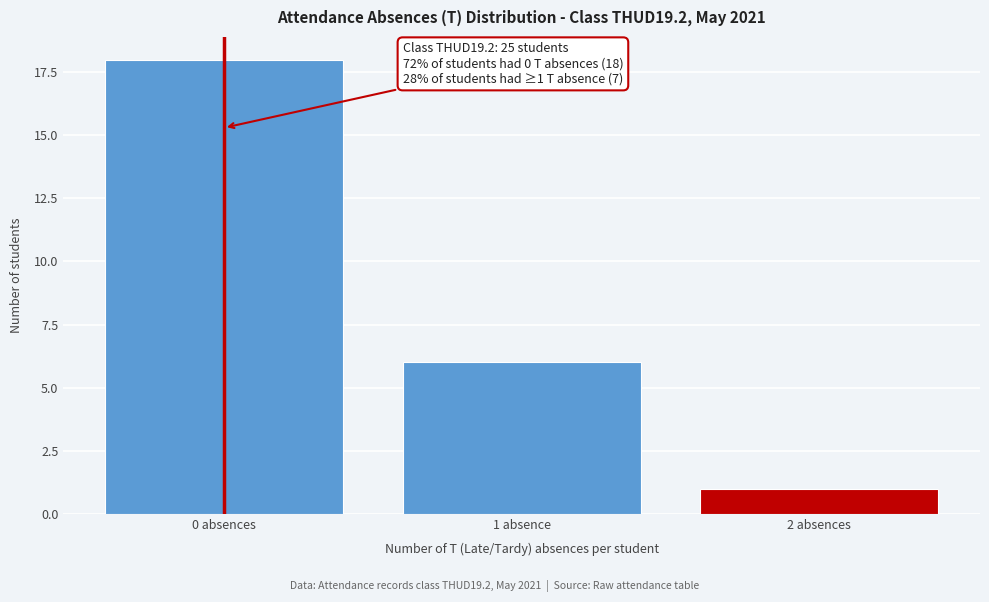

Reading left to right, transcribe all the data shown in this chart.

18	6	1